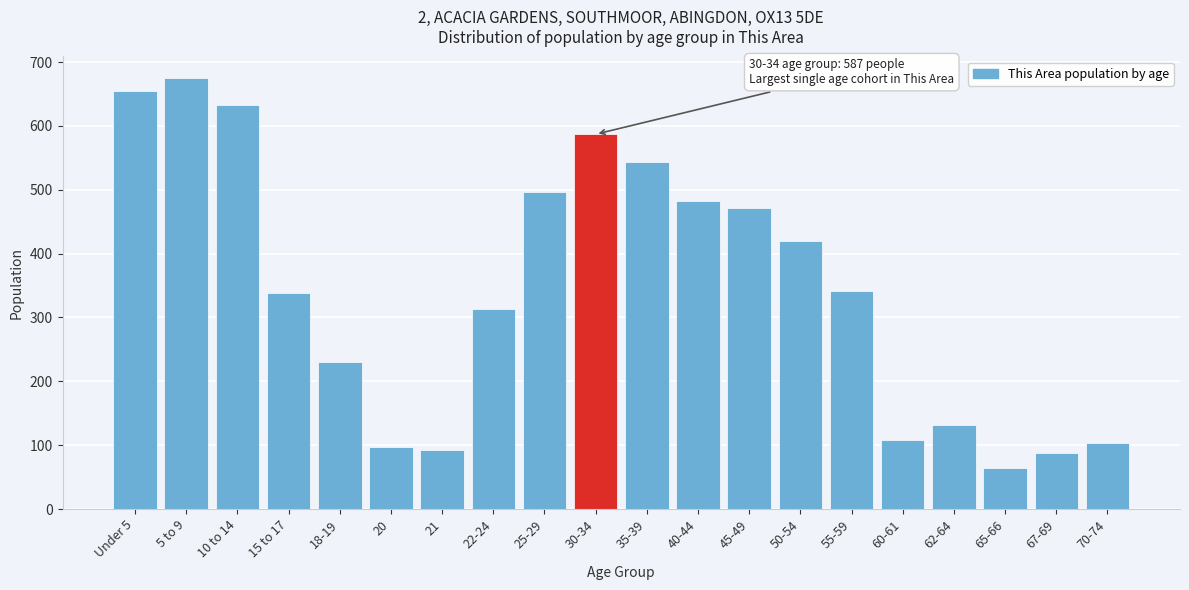

Between 45-49 and Under 5, which is larger?

Under 5